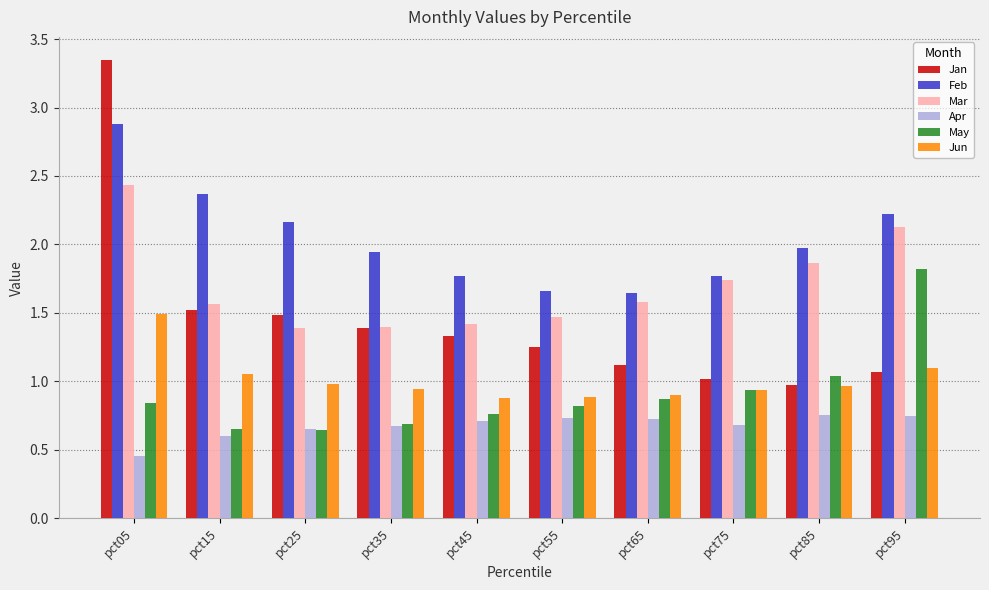

How many data points does each series have?

10